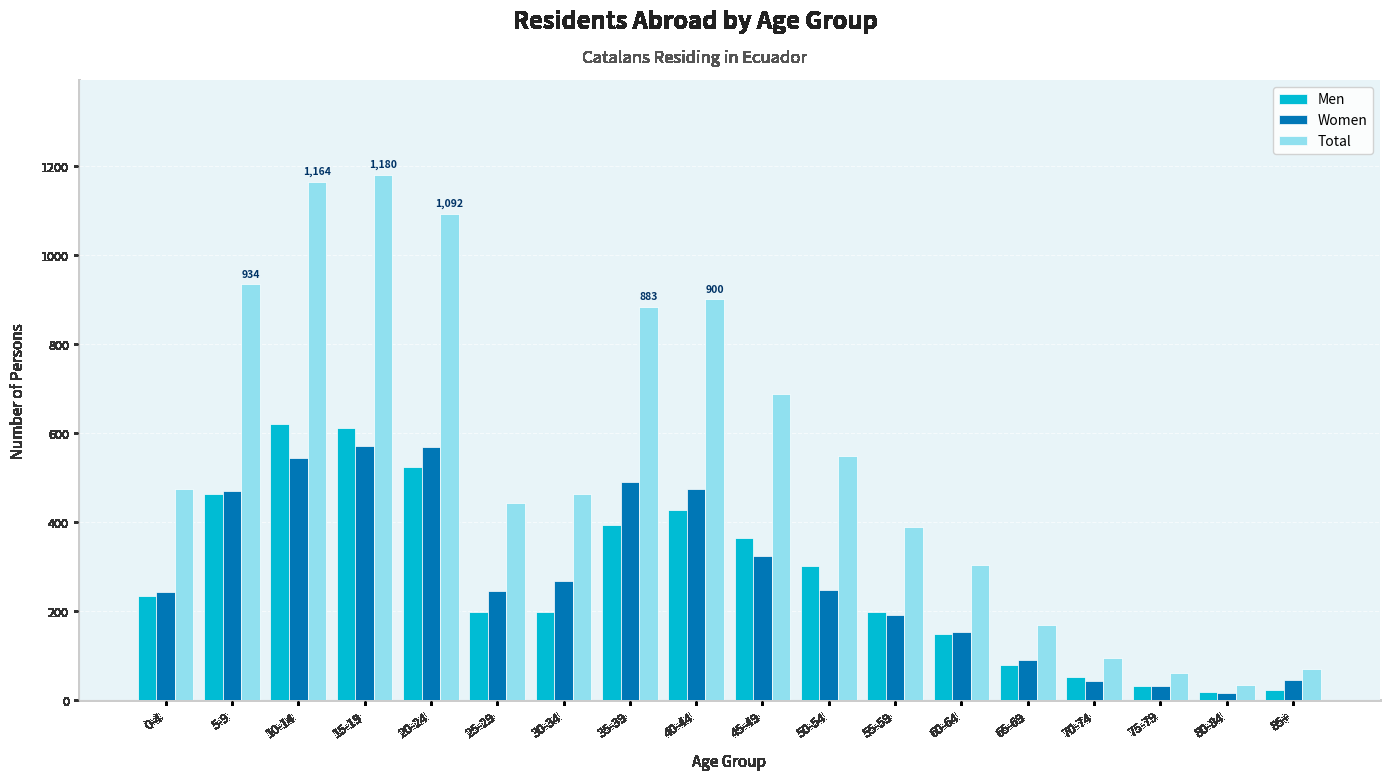

What is the value of the Women bar at the 8th from the left?

490